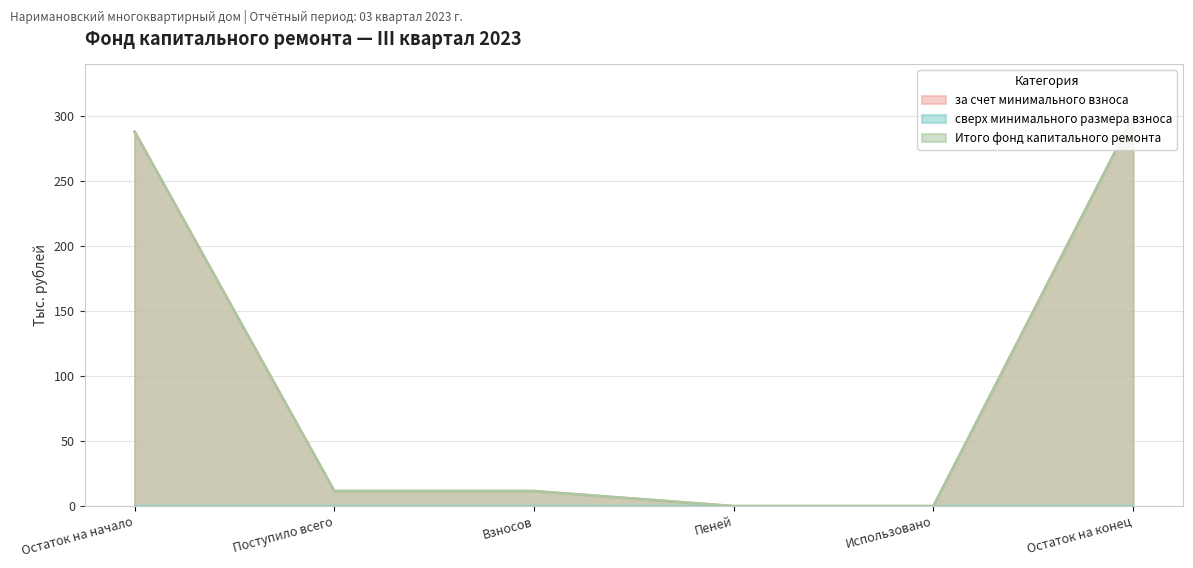

How many lines are shown in the chart?

3